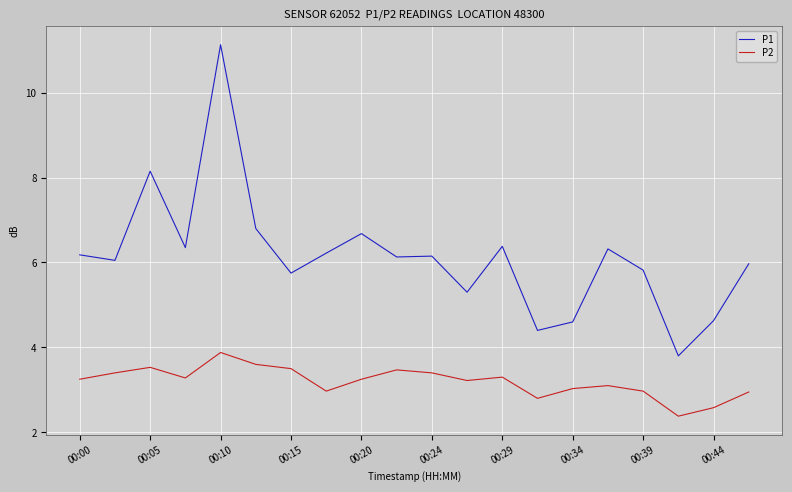

What is the lowest value of the P2 series?

2.4